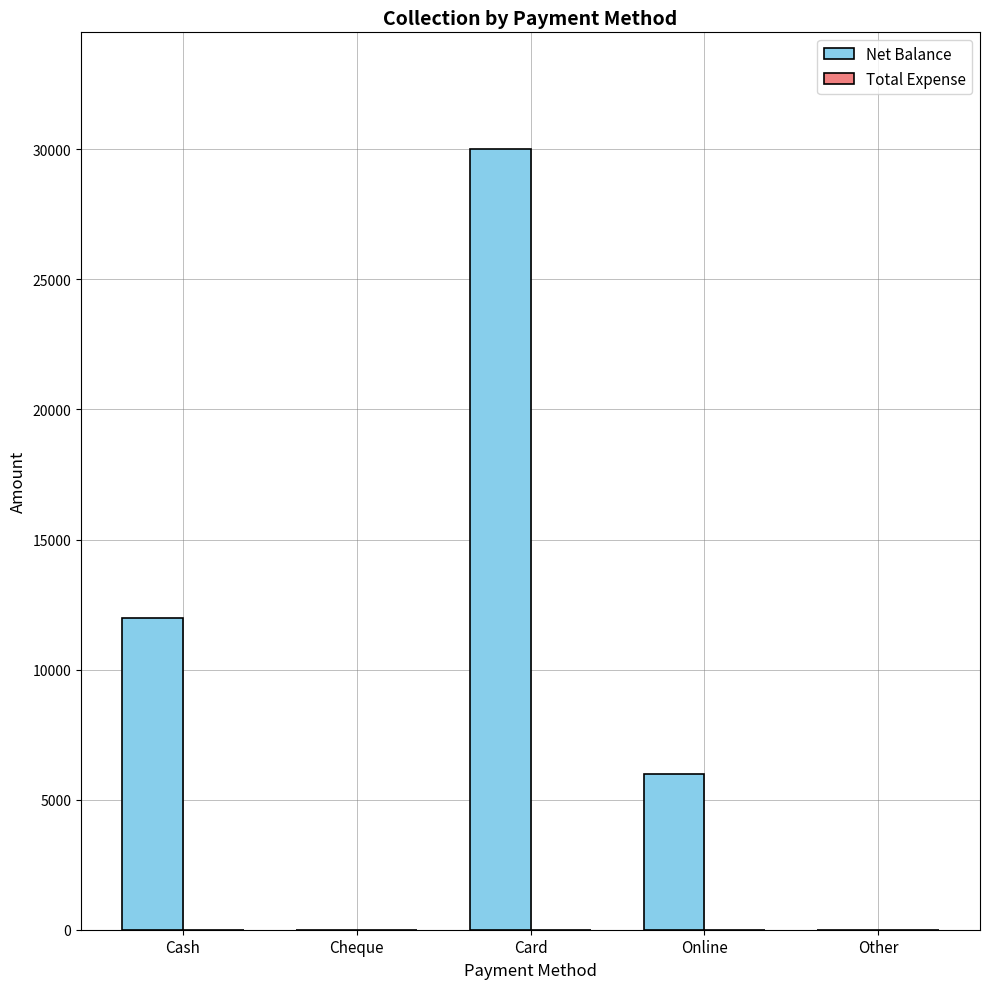

What is the maximum value shown in the chart?

30000